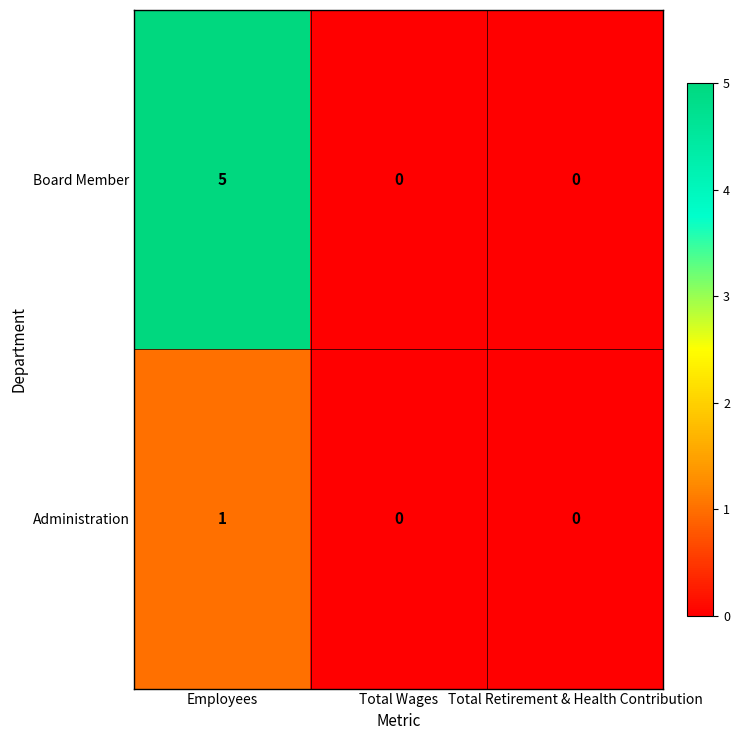

Rank the series by their maximum value, from highest to lowest.

Board Member, Administration